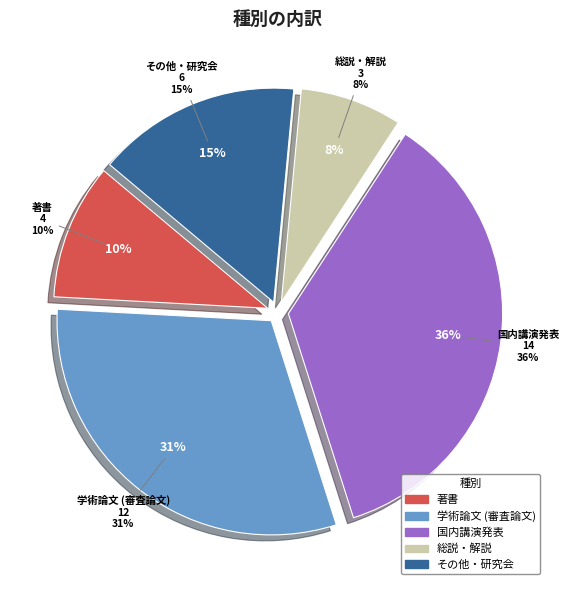

How many slices are in this pie chart?

5